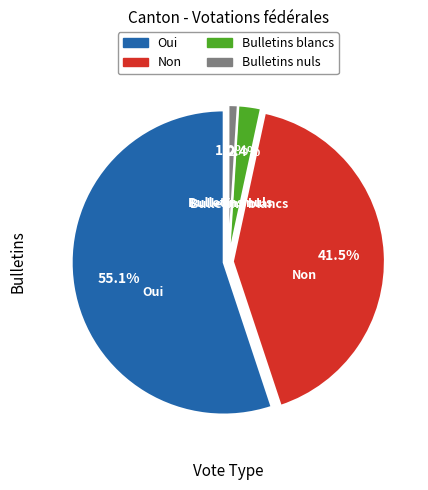

What is the total percentage of Bulletins blancs and Bulletins nuls?

3.4%